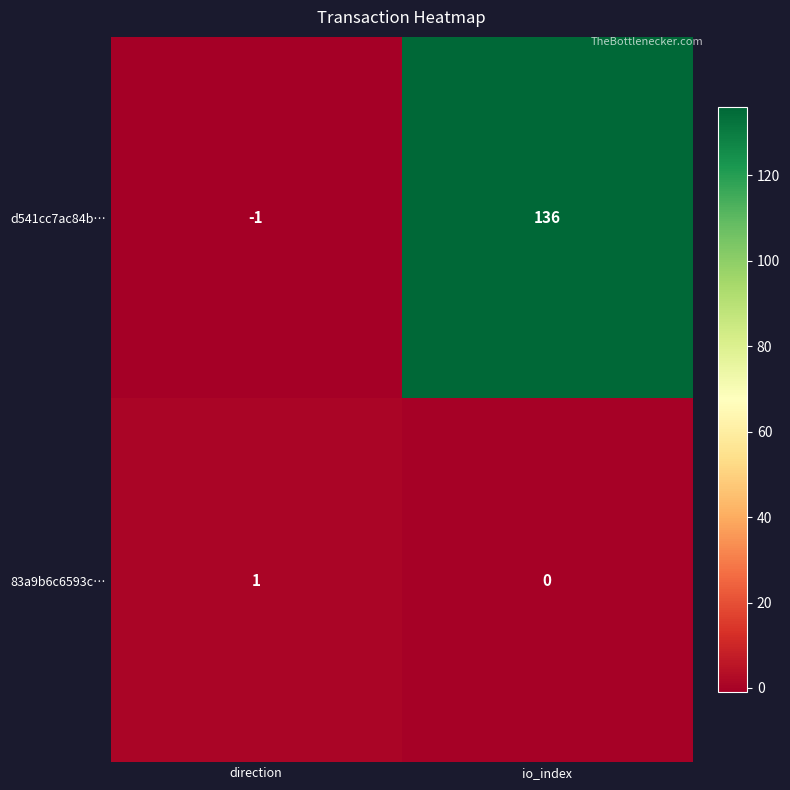

Reading left to right, transcribe all the data shown in this chart.

d541cc7ac84b…: -1	136
83a9b6c6593c…: 1	0